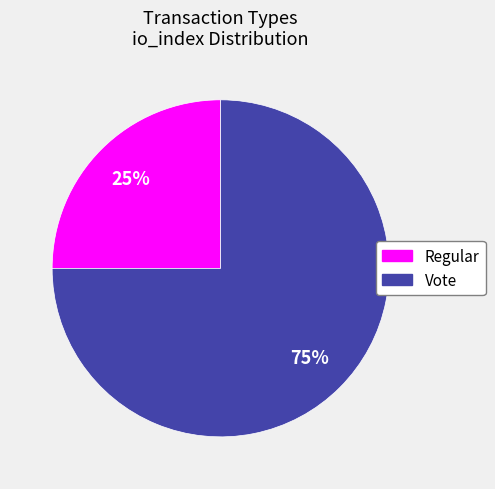

Combined, do Vote and Regular account for over 50%?

Yes